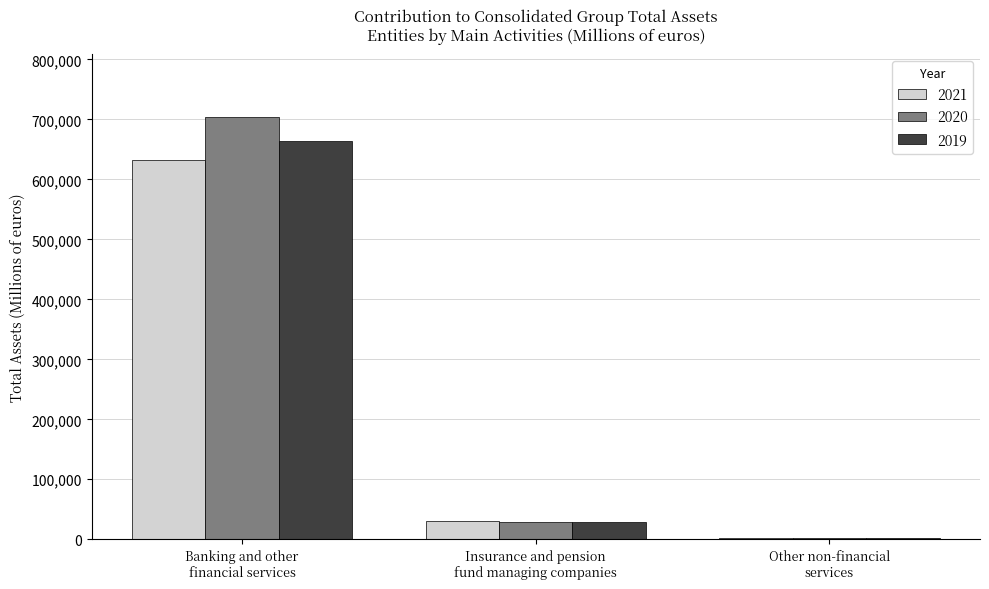

What is the maximum value shown in the chart?

703304